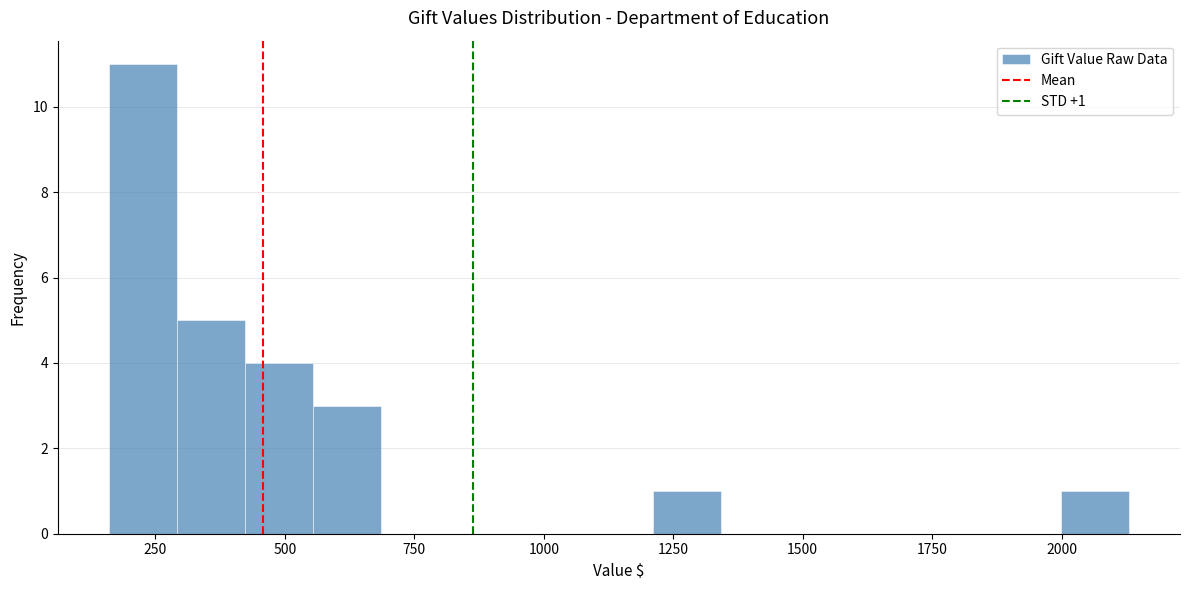

Read against the x-axis, roughly where is the centre of the tallest bar?

250